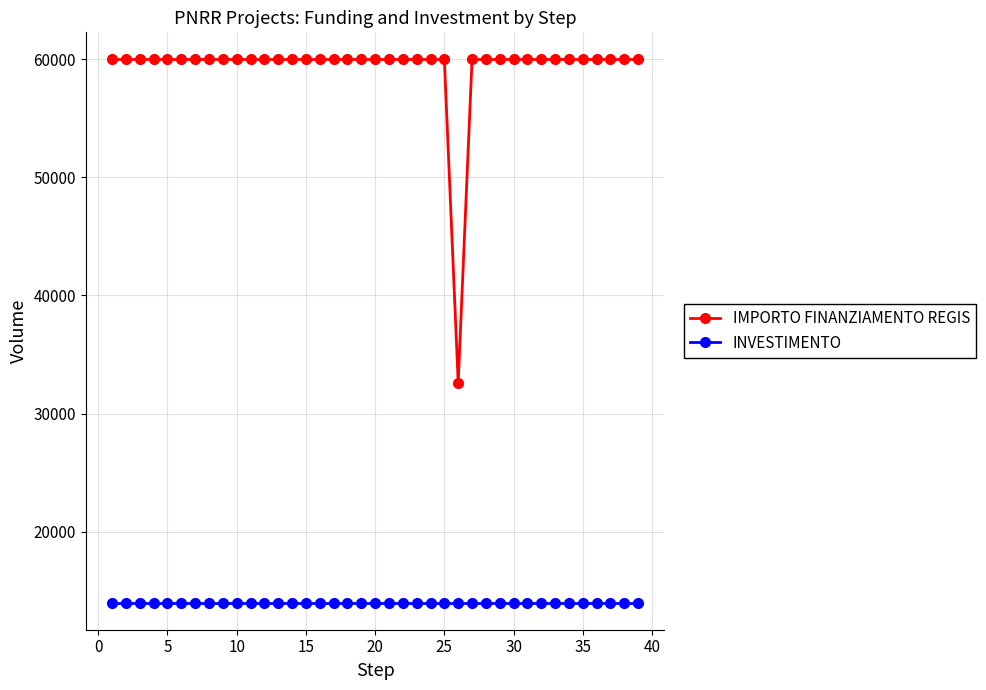

Rank the series by their maximum value, from highest to lowest.

IMPORTO FINANZIAMENTO REGIS, INVESTIMENTO